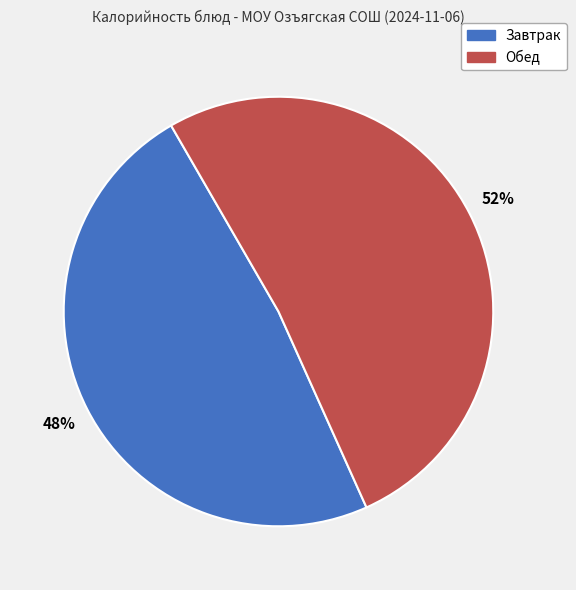

Count the number of slices in the pie.

2